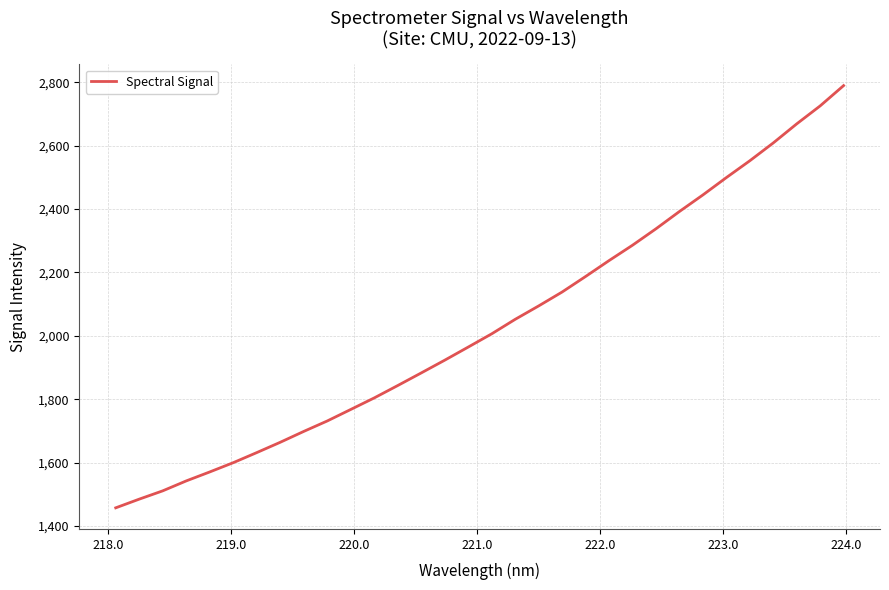

What is the minimum value shown in the chart?

1457.0